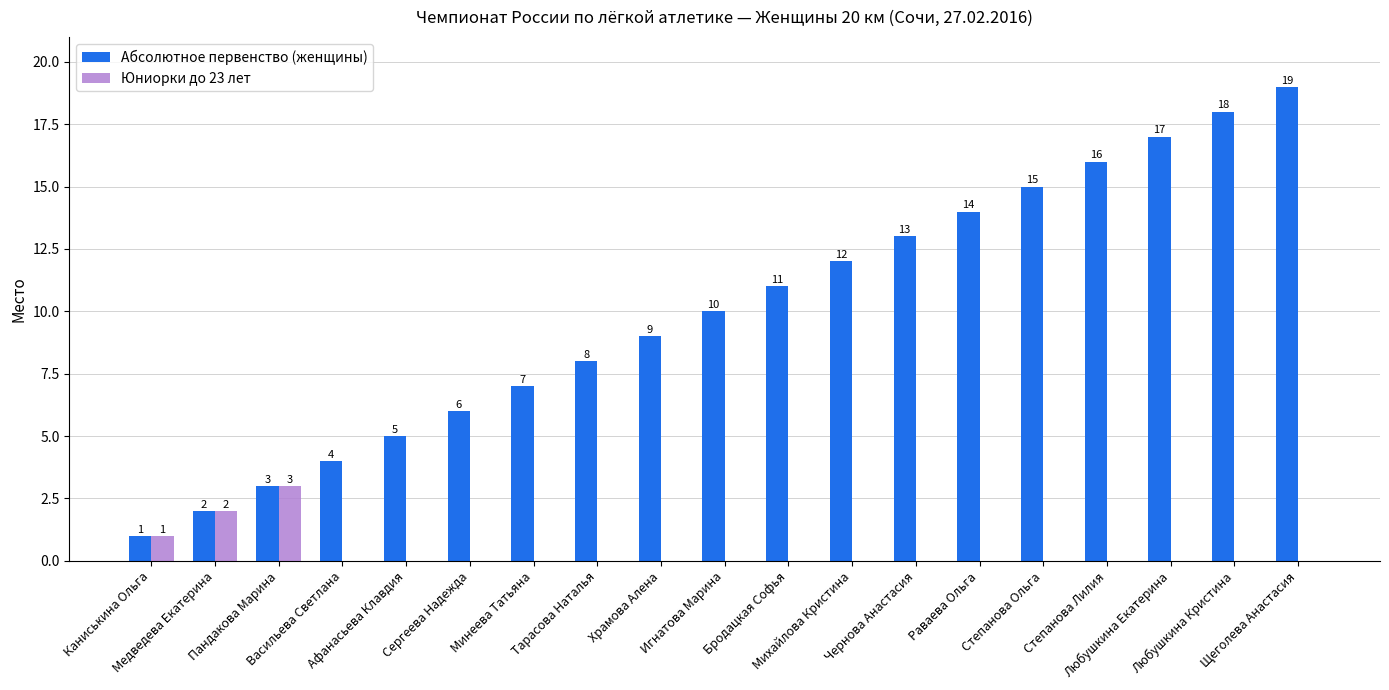

What is the sum of all Юниорки до 23 лет values?

6